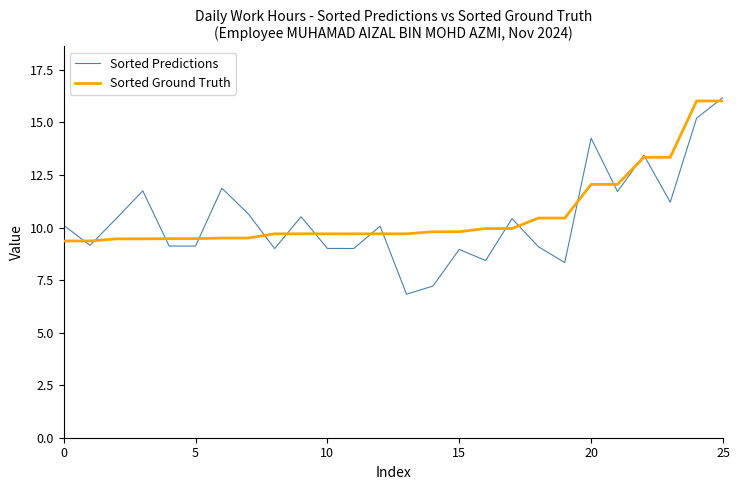

What is the smallest value displayed?

6.8